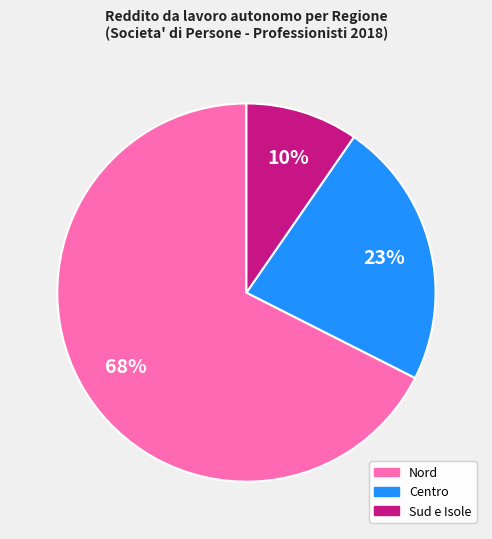

To the nearest percent, what is the average slice percentage?

33%